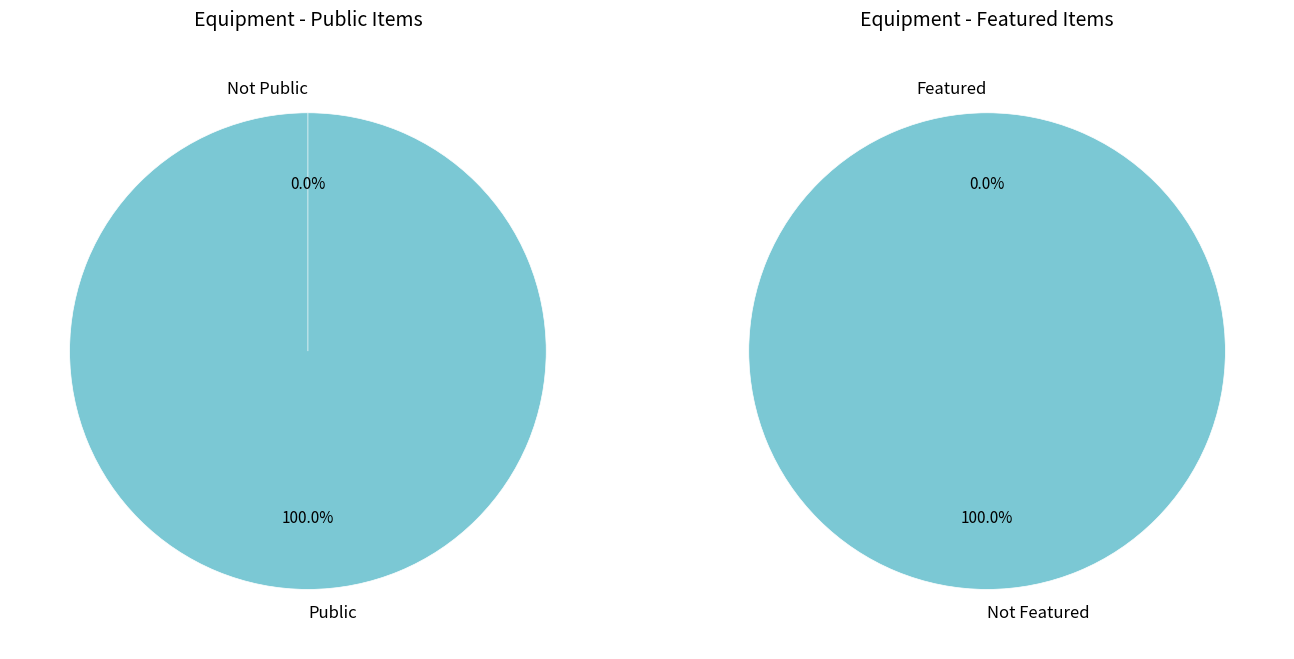

To the nearest percent, what is the average slice percentage?

50%